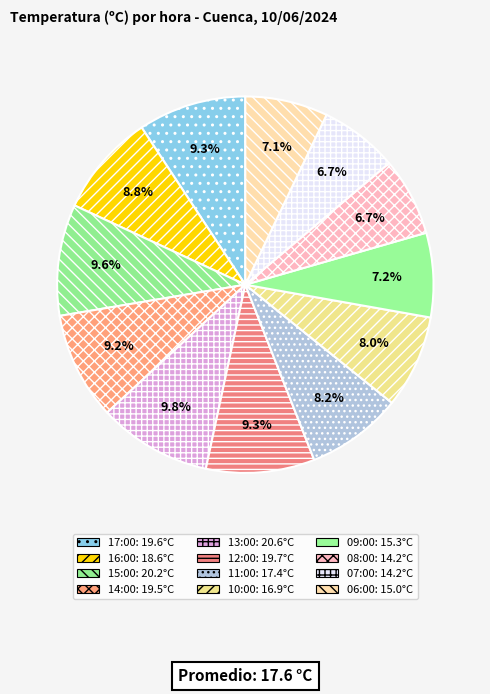

Rank the categories by value from highest to lowest.

13:00, 15:00, 12:00, 17:00, 14:00, 16:00, 11:00, 10:00, 09:00, 06:00, 08:00, 07:00